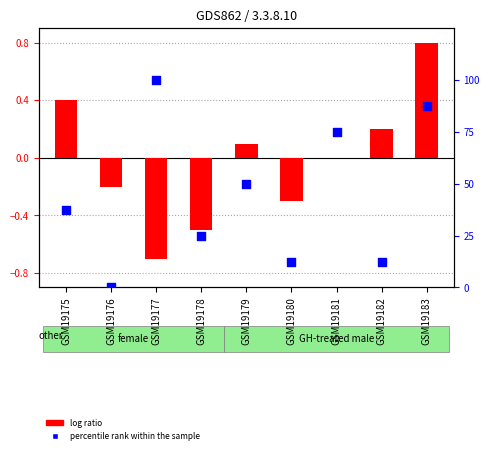

Which series has the largest total across all categories?

percentile rank within the sample